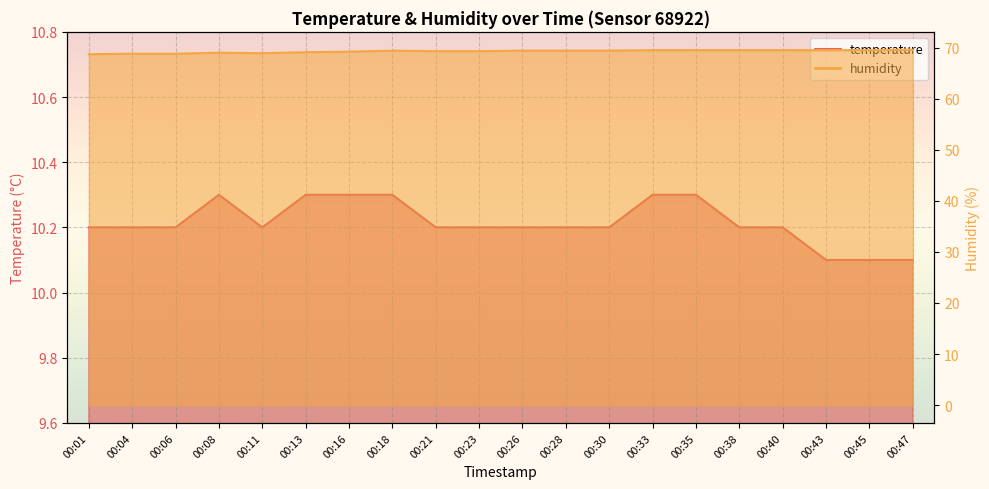

How many temperature values are between 10 and 11?

20